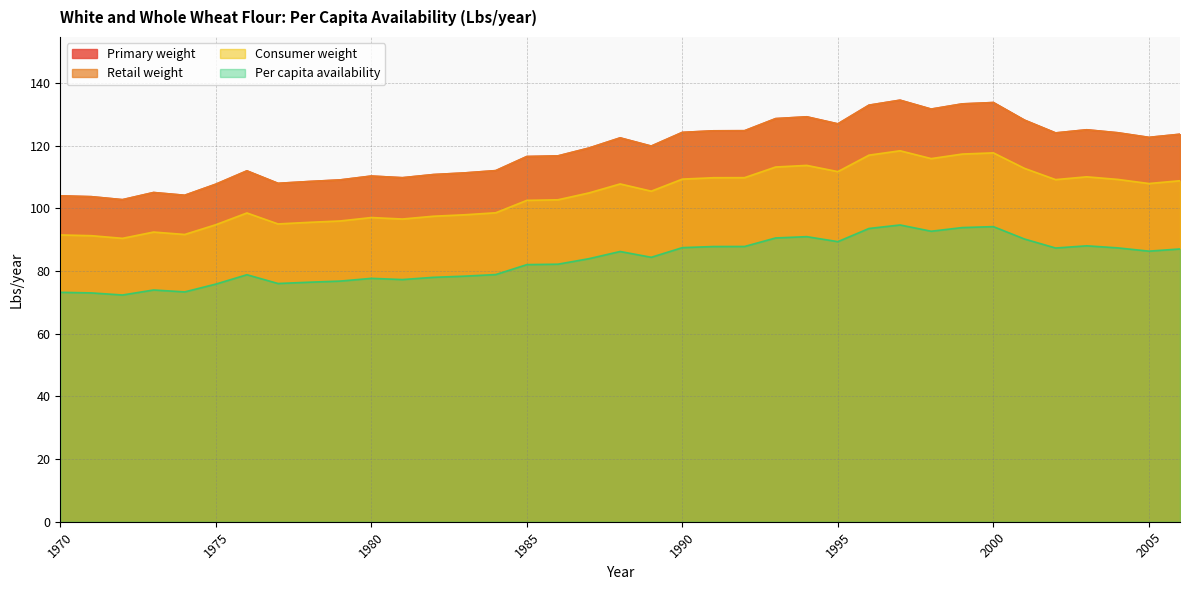

True or false: Consumer weight has a value of 29.4 at 1975.

False